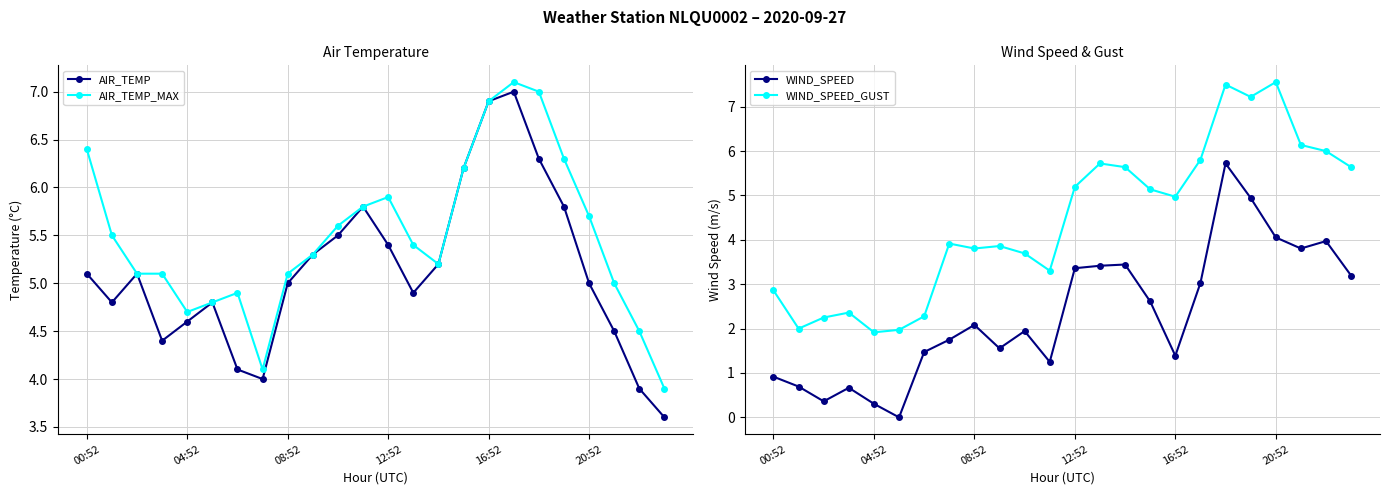

What is the difference between the highest and lowest values at 00:52?

5.5